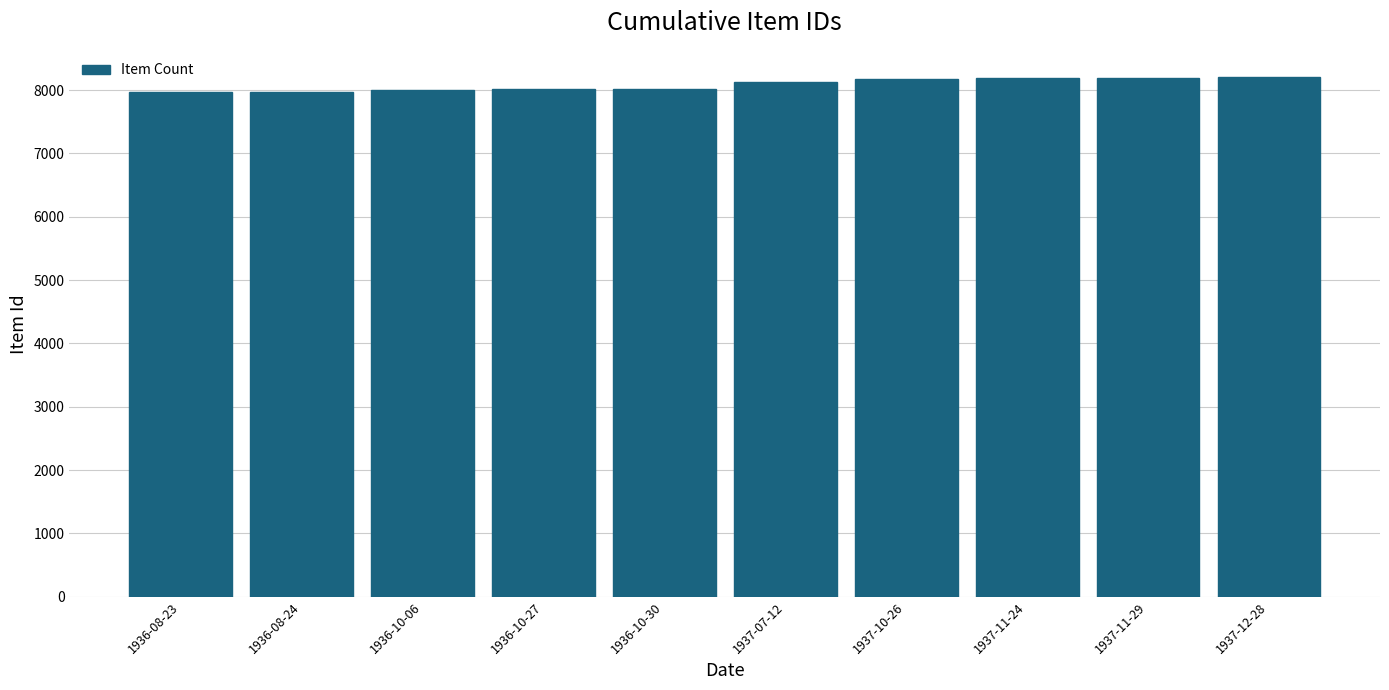

How many distinct data groups are displayed?

1